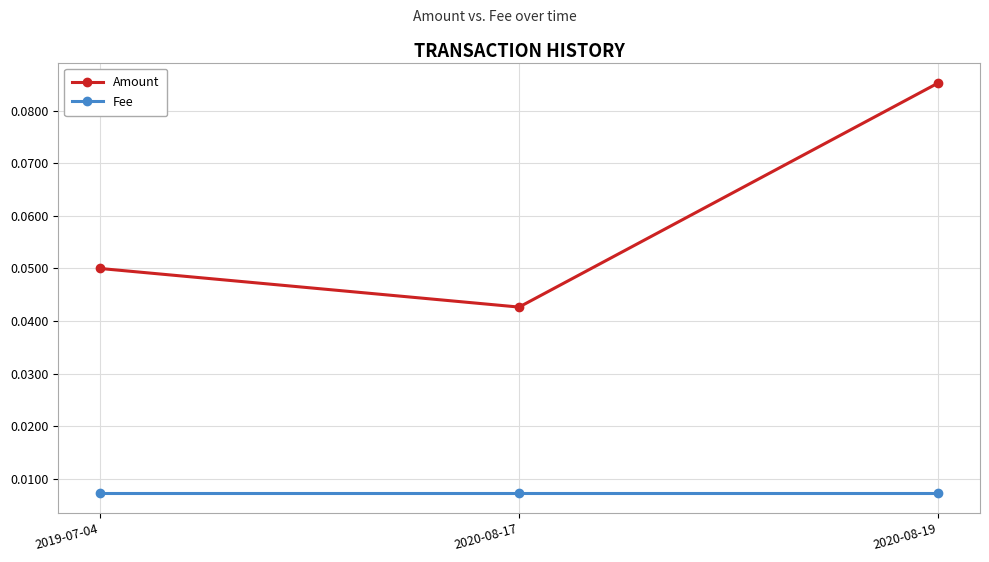

Is it true that Amount equals 0.0 at 2020-08-19?

False